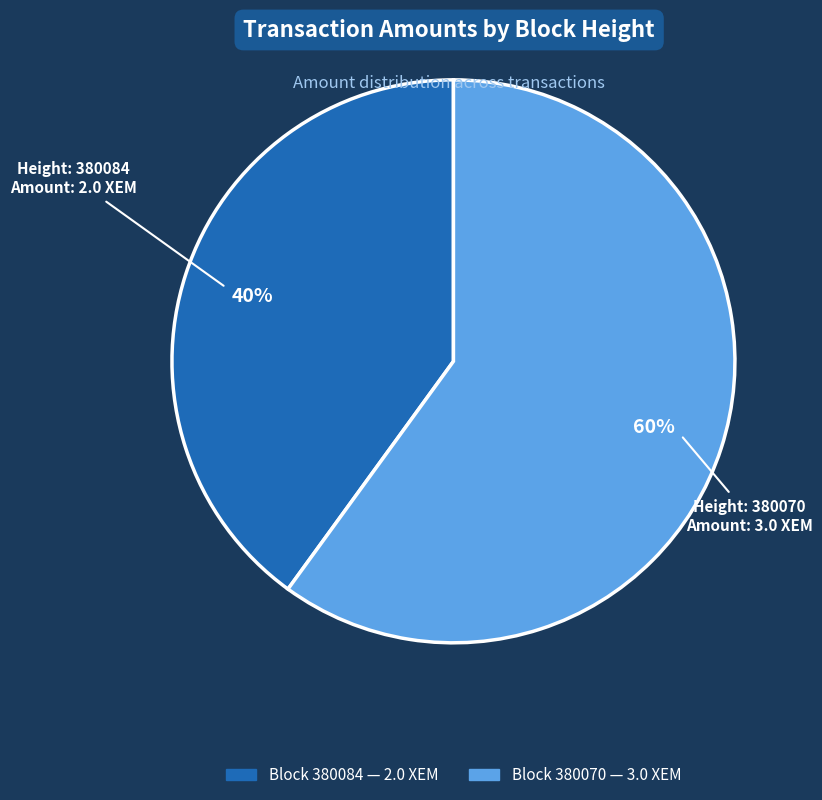

To the nearest percent, what is the difference between the largest and smallest slice percentages?

20%